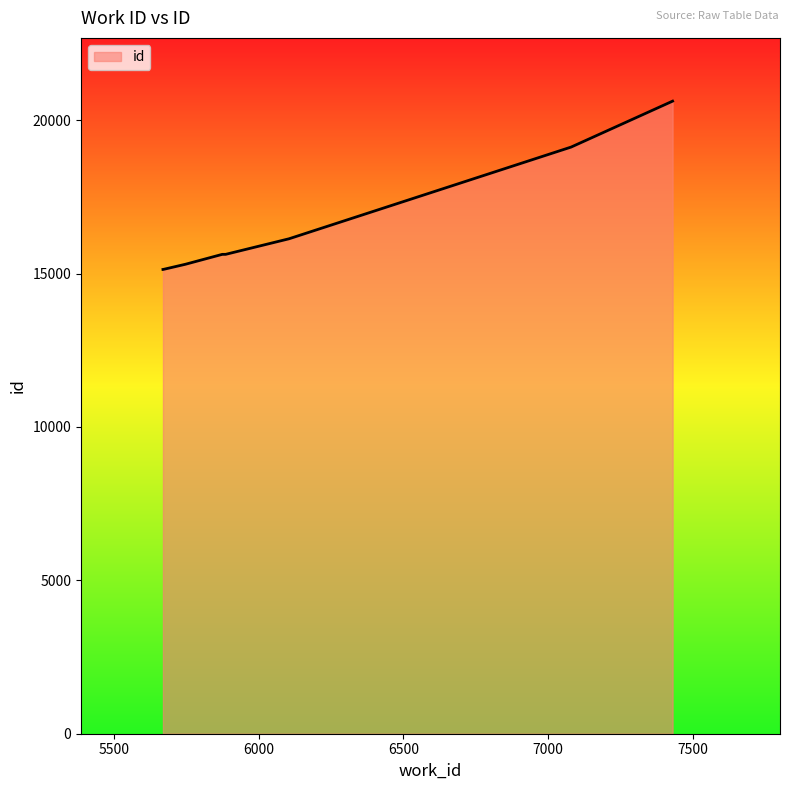

What is the difference between the maximum and minimum values?

5487